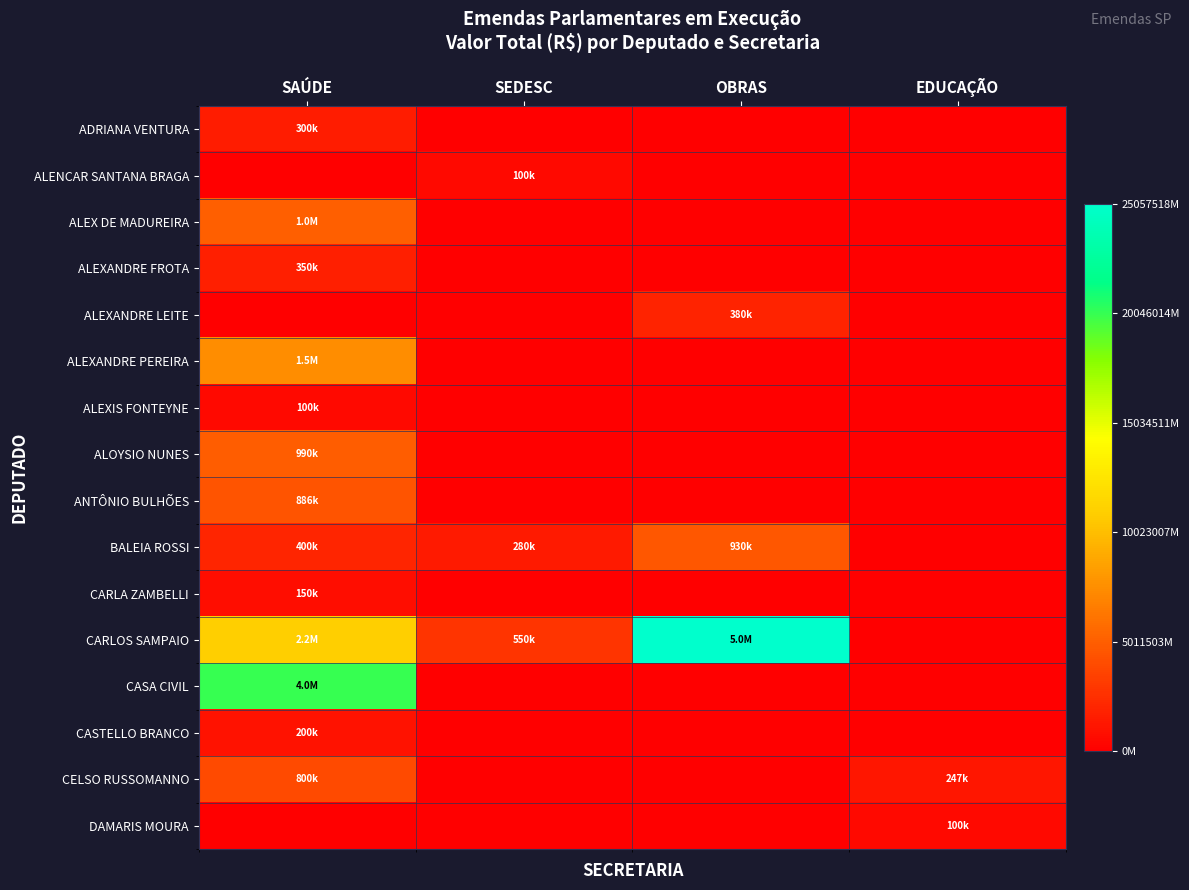

Which series has the largest total across all categories?

CARLOS SAMPAIO